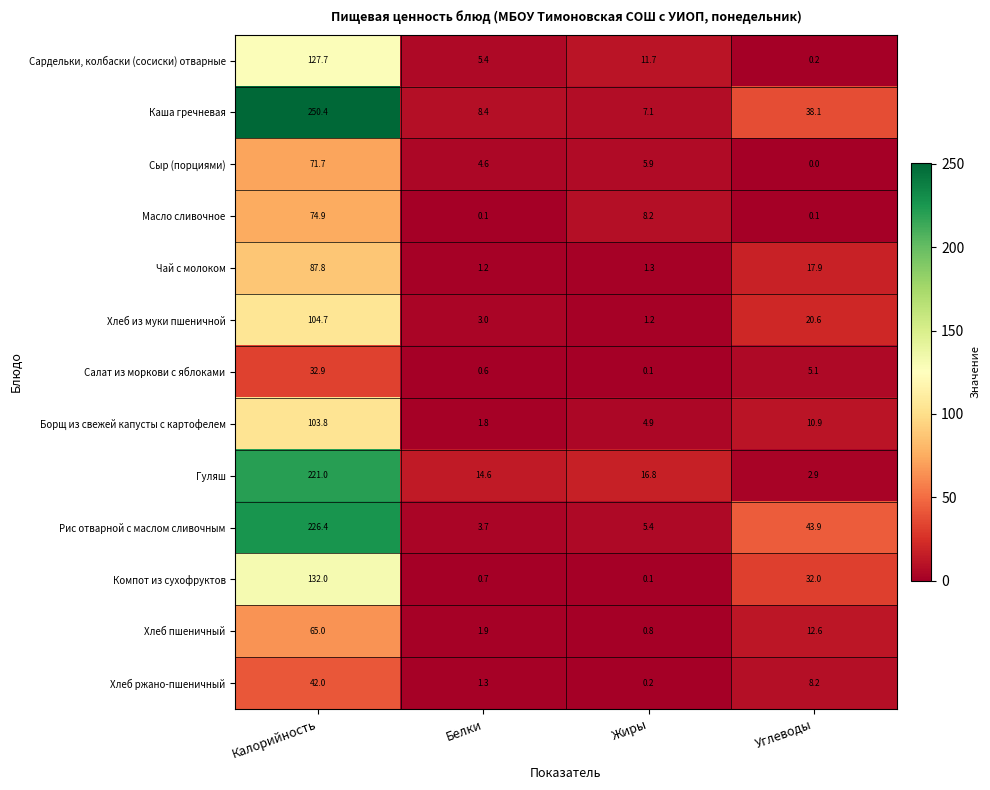

Between Жиры and Углеводы, which series saw the biggest shift?

Рис отварной с маслом сливочным